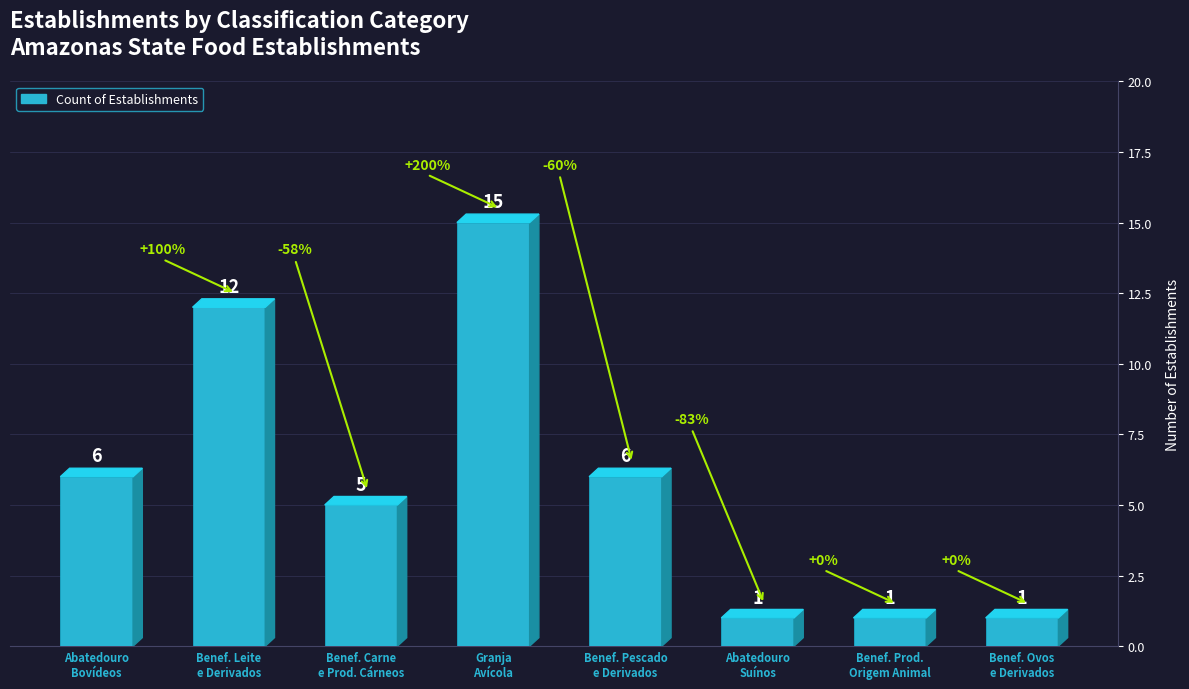

How many distinct data groups are displayed?

1